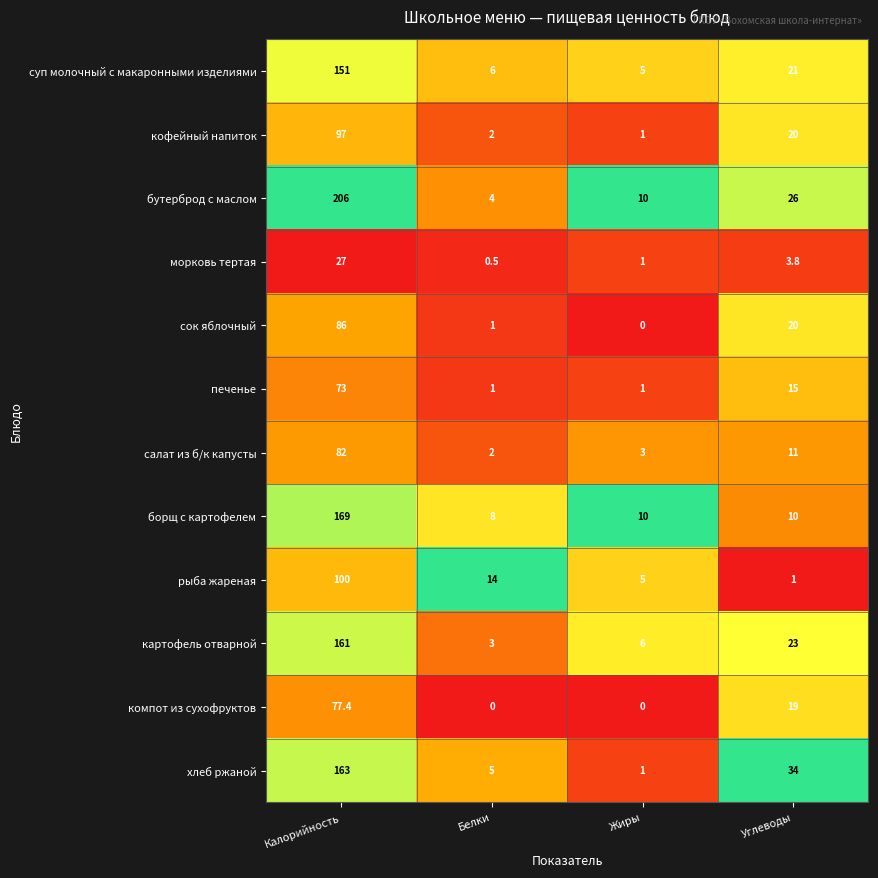

At which category is the sum across all series the highest?

Калорийность